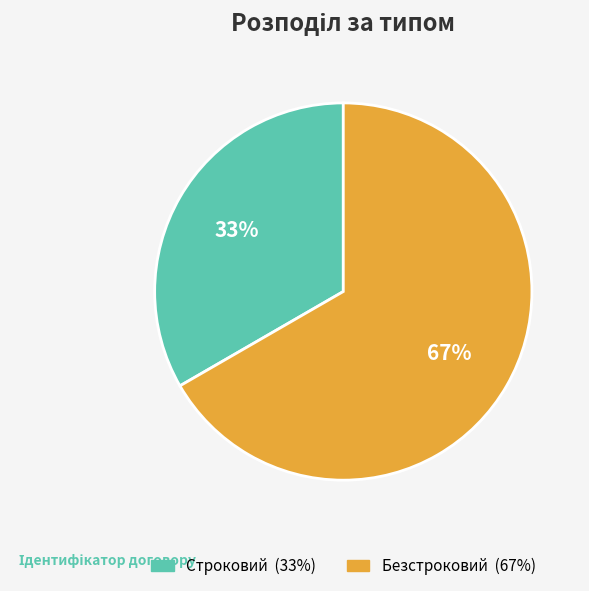

Is Безстроковий the majority of the pie?

Yes